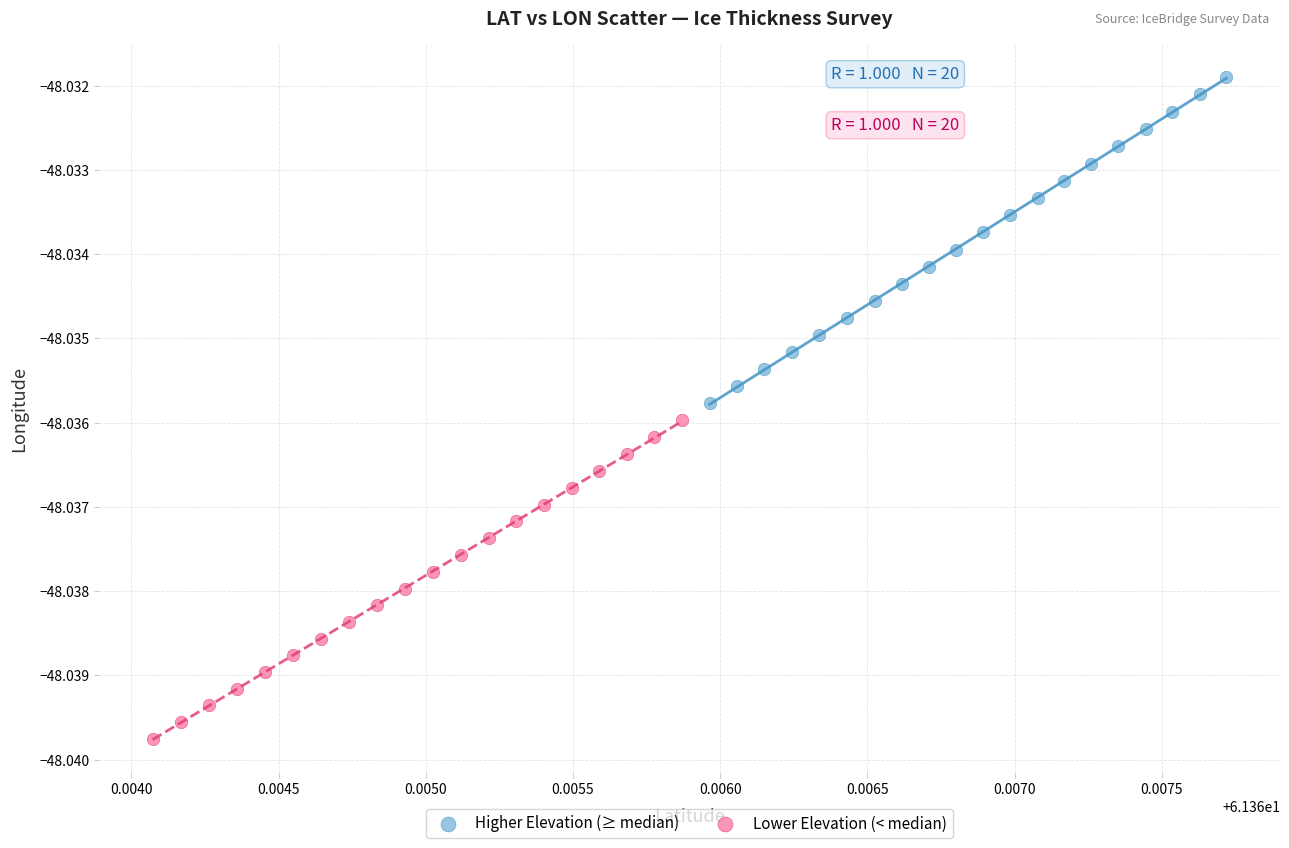

Which series has the largest Y range (max minus min)?

Higher Elevation (≥ median)